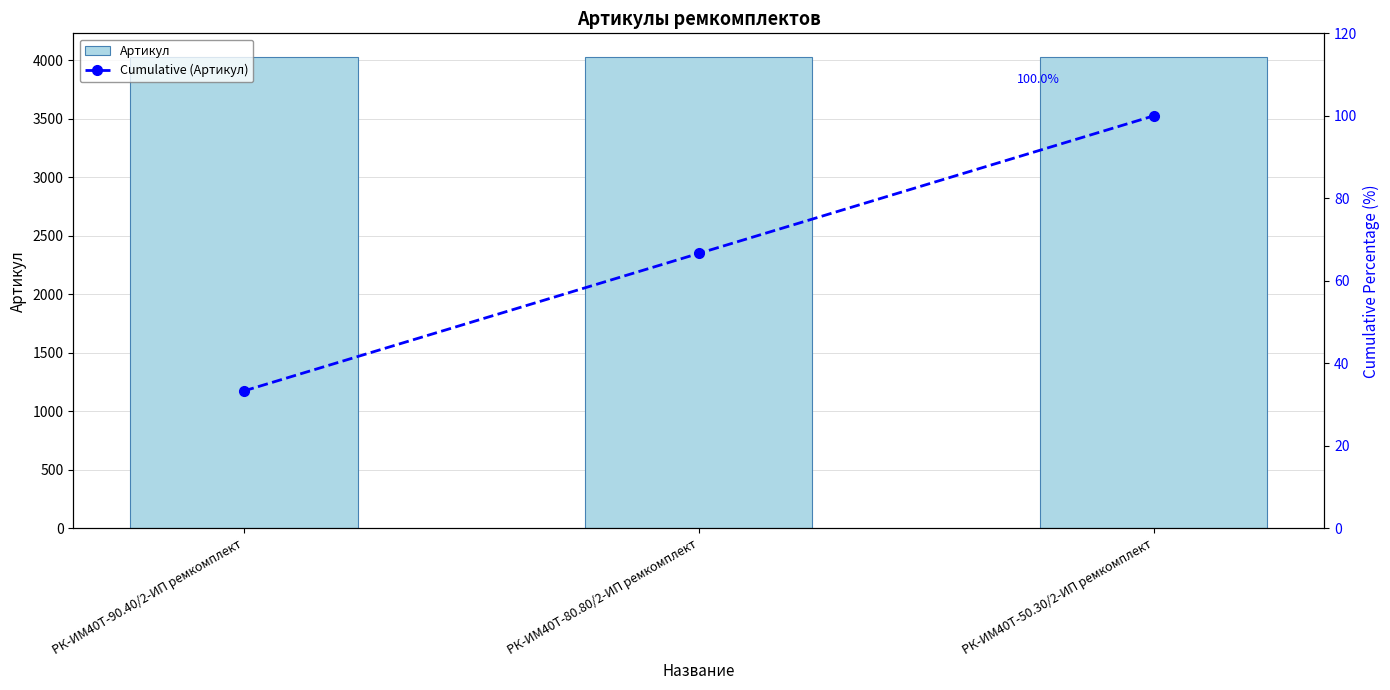

Does the chart contain stacked bars?

No